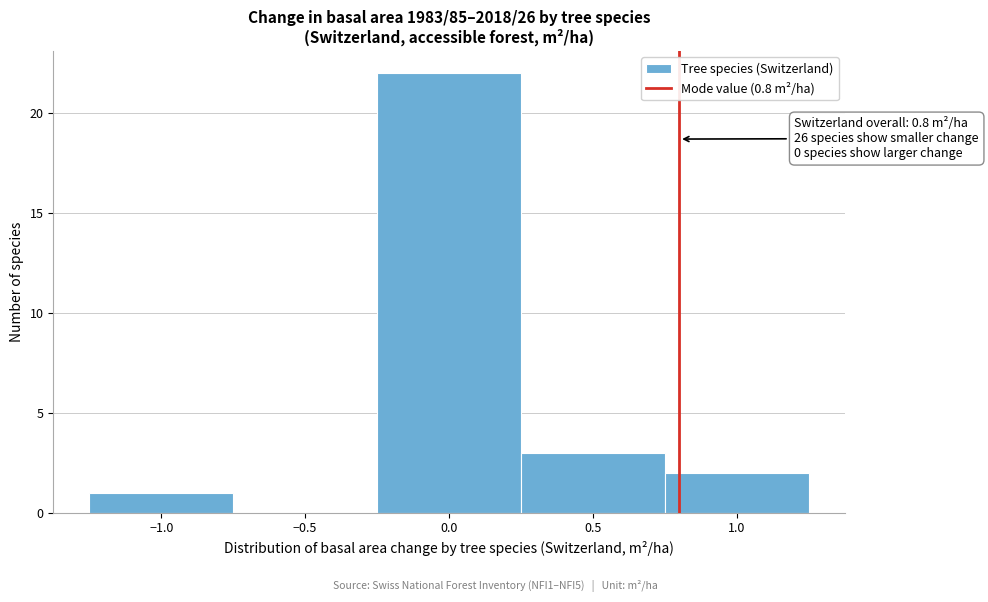

Which range on the x-axis has the tallest bar?

-0.25 to 0.25